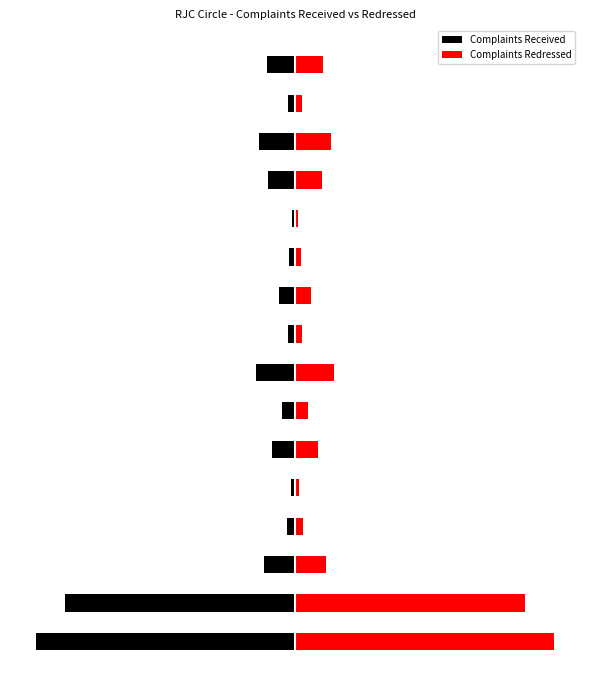

How many categories are shown in the chart?

16